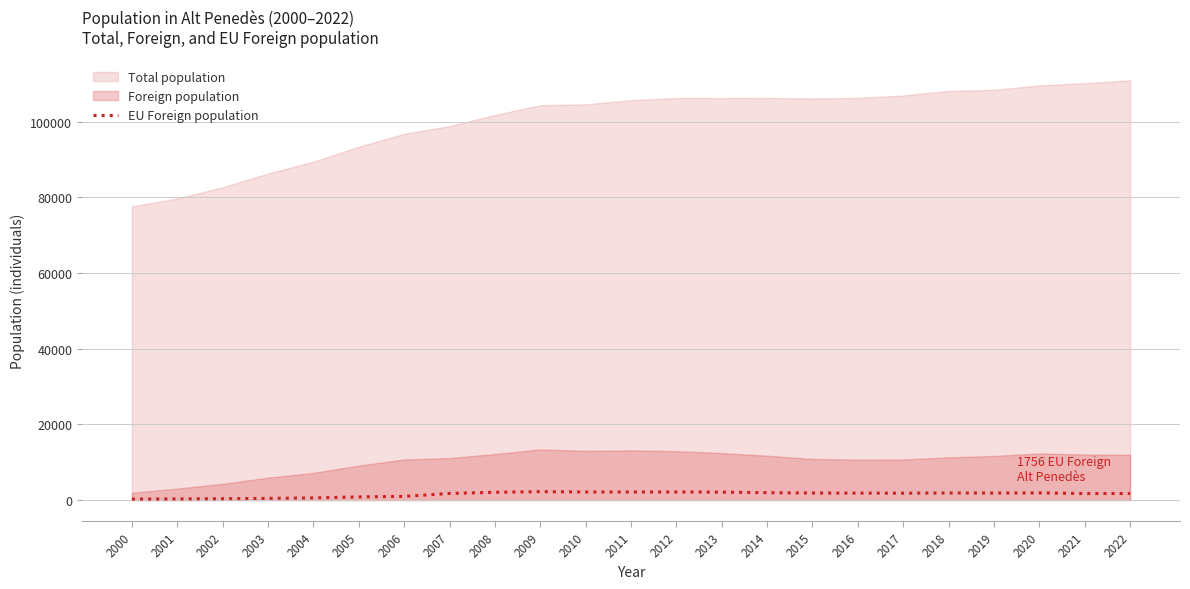

At which category does the data reach its first local valley?

2011